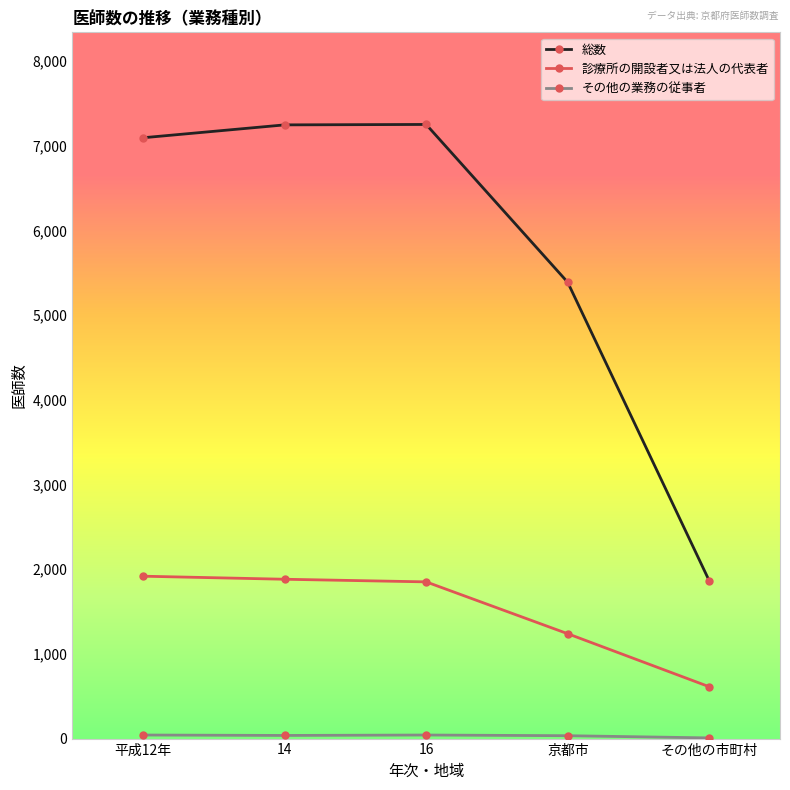

True or false: 総数 and 診療所の開設者又は法人の代表者 intersect in this chart.

False